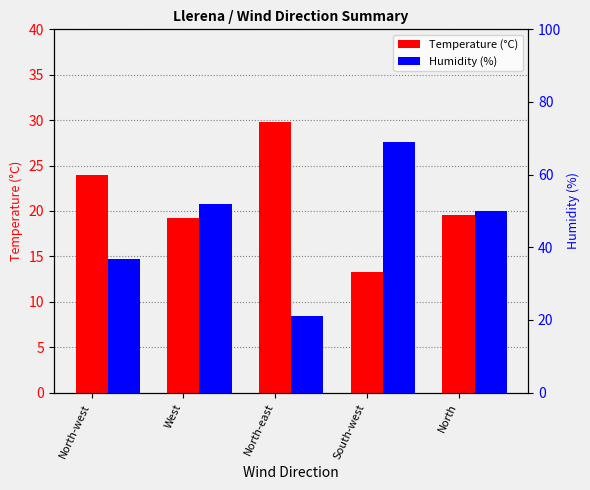

Reading left to right, what are all the values shown in this chart?

Temperature (°C): North-west=24.0	West=19.2	North-east=29.8	South-west=13.3	North=19.5
Humidity (%): North-west=36.7	West=51.8	North-east=21.0	South-west=69.0	North=50.0